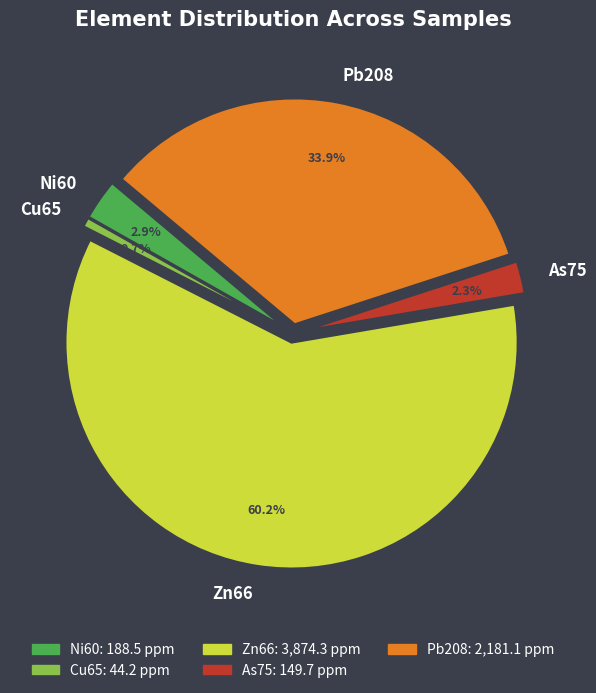

Is there a majority slice in this chart?

Yes